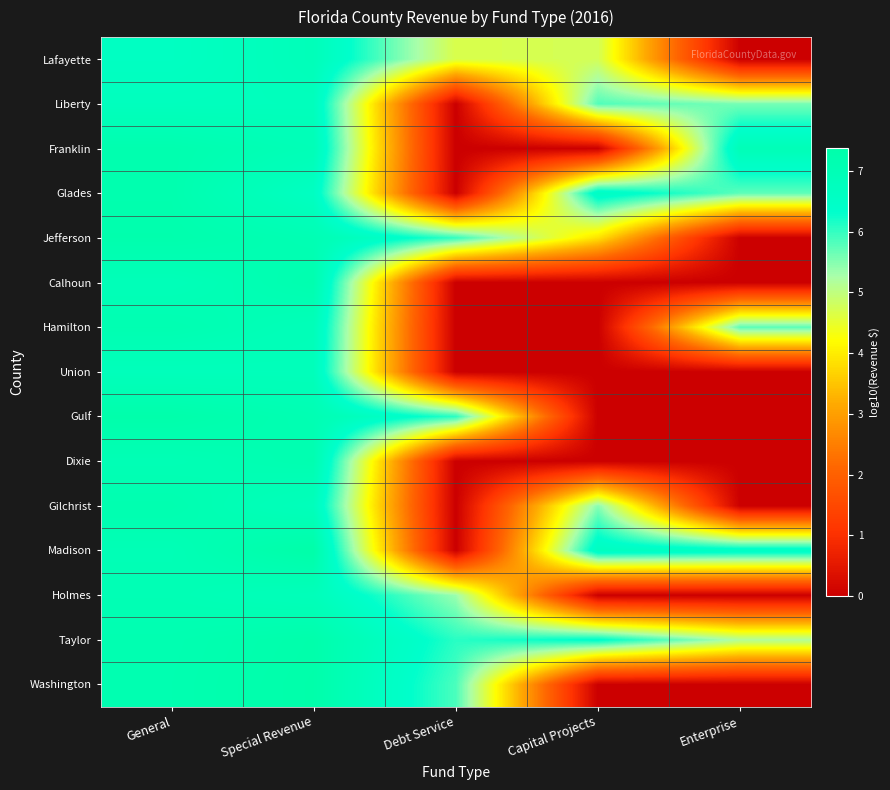

Rank the series at Enterprise from highest to lowest value.

Franklin, Madison, Hamilton, Glades, Liberty, Taylor, Lafayette, Jefferson, Calhoun, Union, Gulf, Dixie, Gilchrist, Holmes, Washington